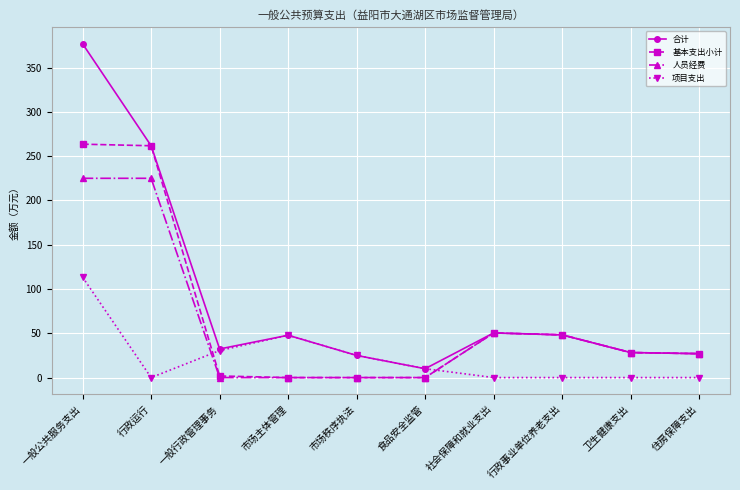

What is the maximum value for 合计?

376.7